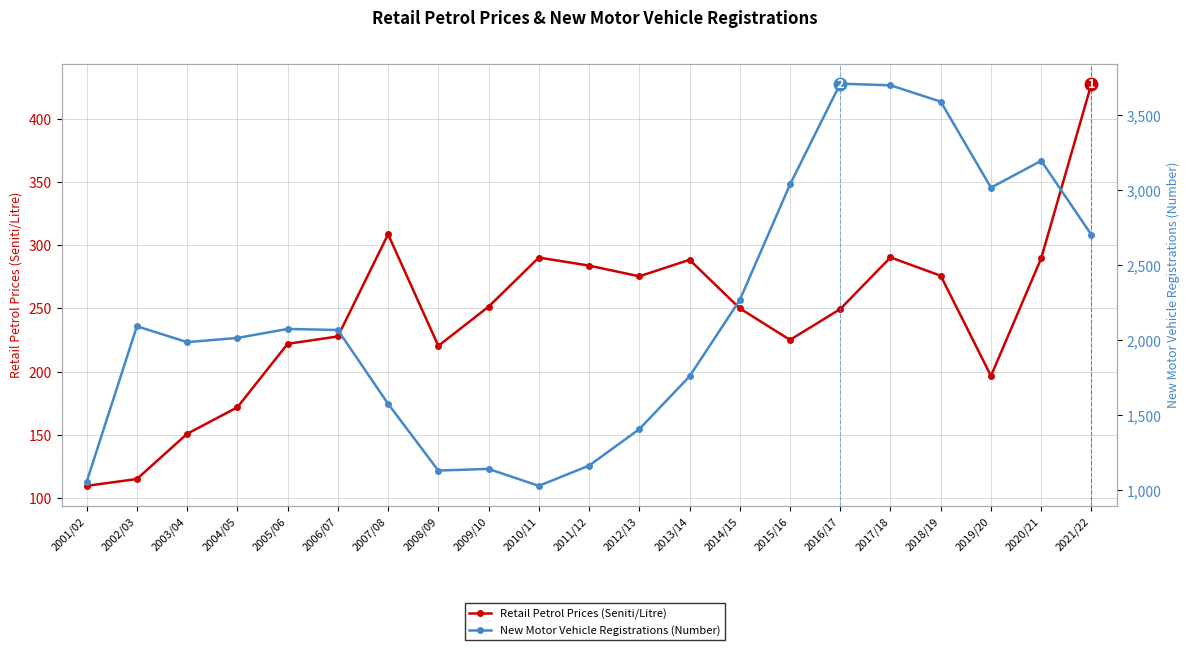

List the series in order of their peak value, lowest first.

Retail Petrol Prices (Seniti/Litre), New Motor Vehicle Registrations (Number)